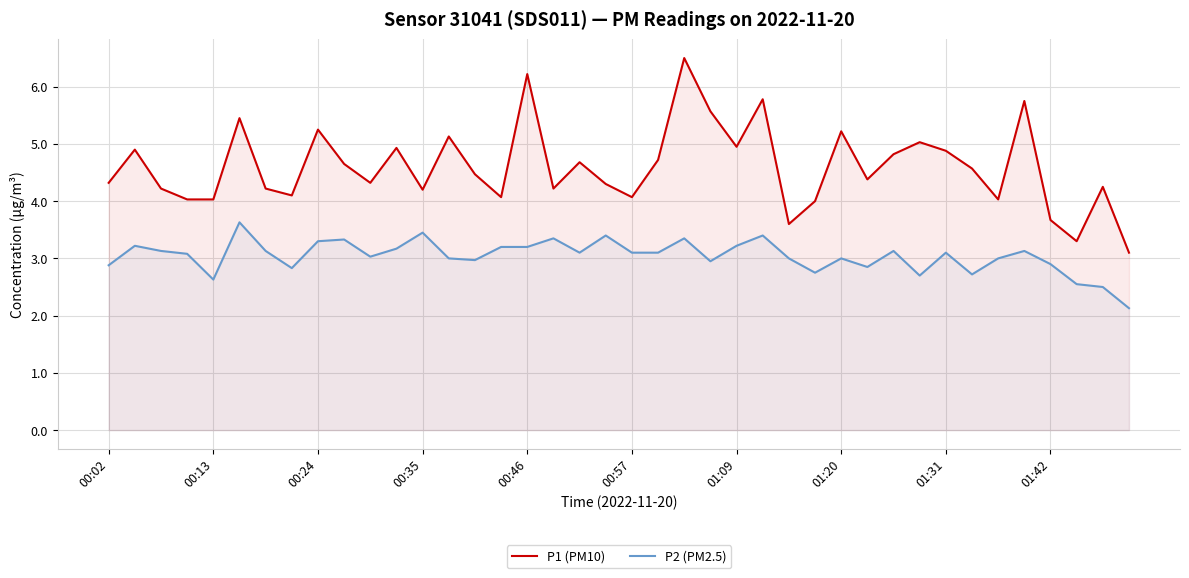

Count the number of data series in this chart.

2